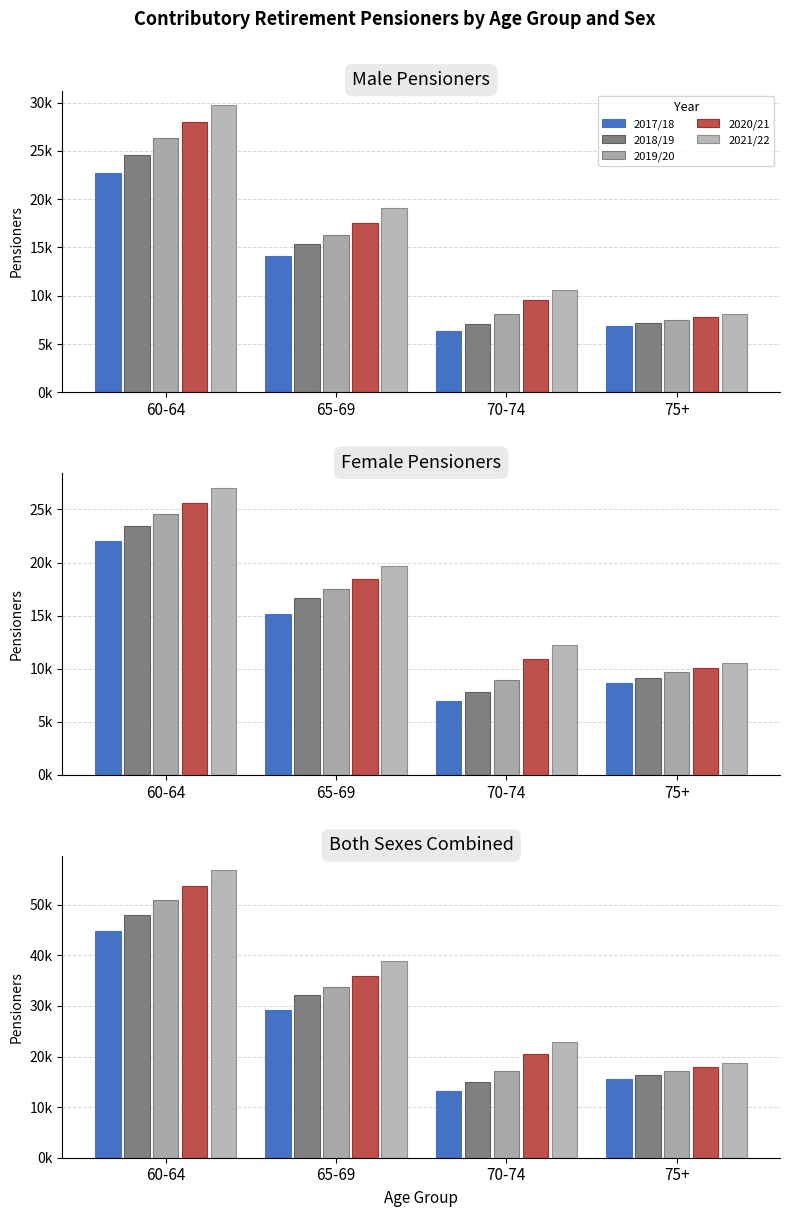

How many values in the 2020/21 series exceed 35999?

1